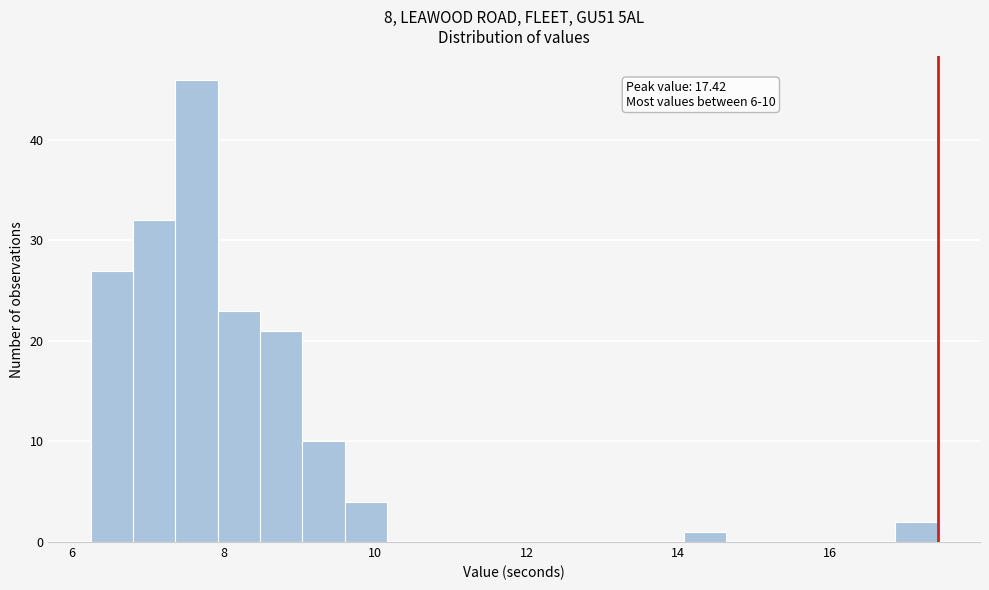

Read against the x-axis, roughly where is the centre of the tallest bar?

7.6